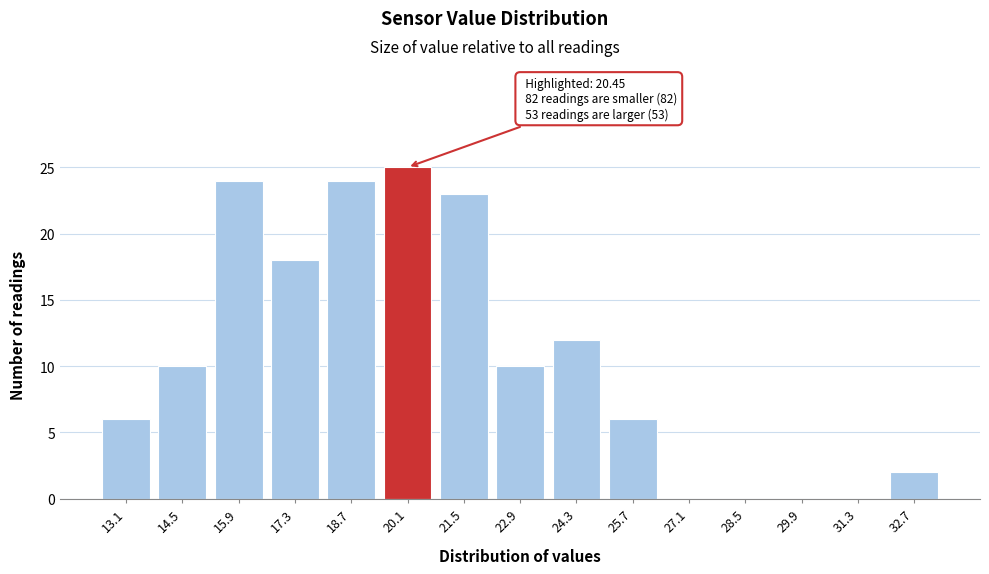

Reading left to right, extract all data points from this chart.

13.1=6	14.5=10	15.9=24	17.3=18	18.7=24	20.1=25	21.5=23	22.9=10	24.3=12	25.7=6	27.1=0	28.5=0	29.9=0	31.3=0	32.7=2